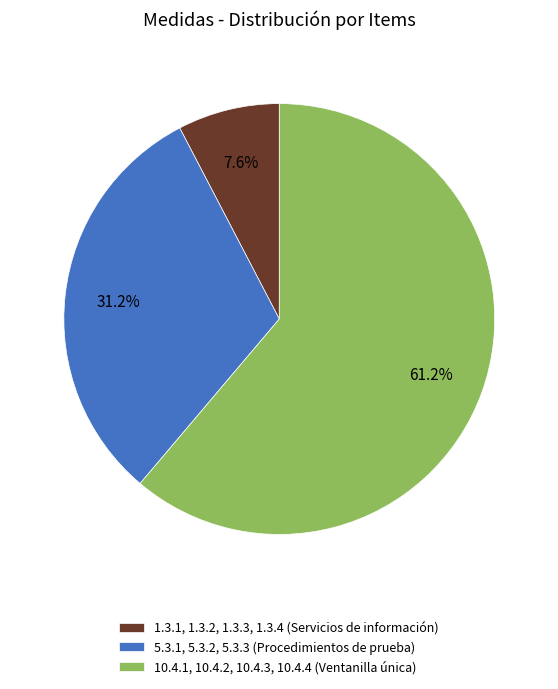

How many slices are in this pie chart?

3